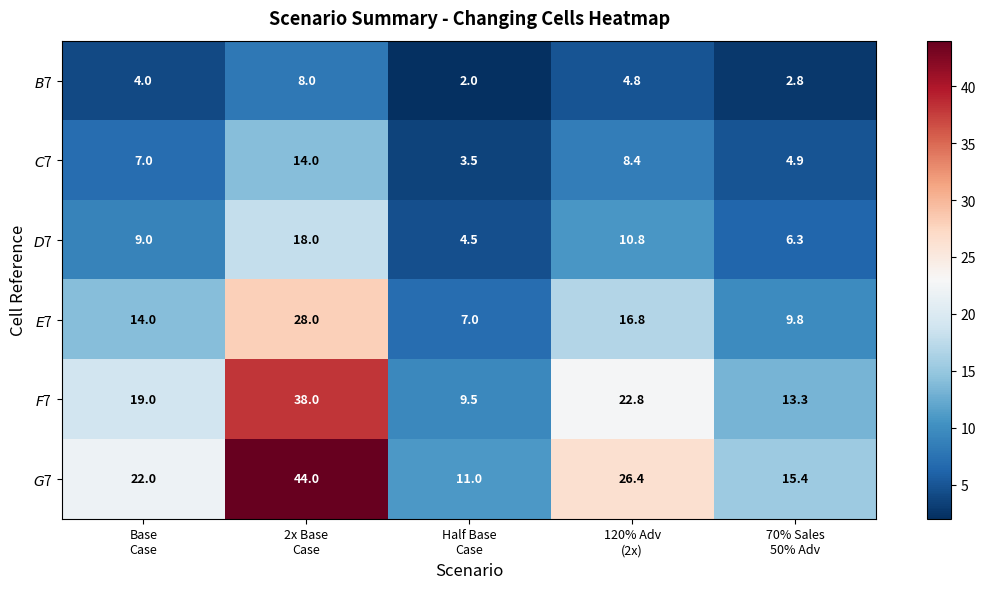

What is the difference between the highest and lowest values at Half Base
Case?

9.0